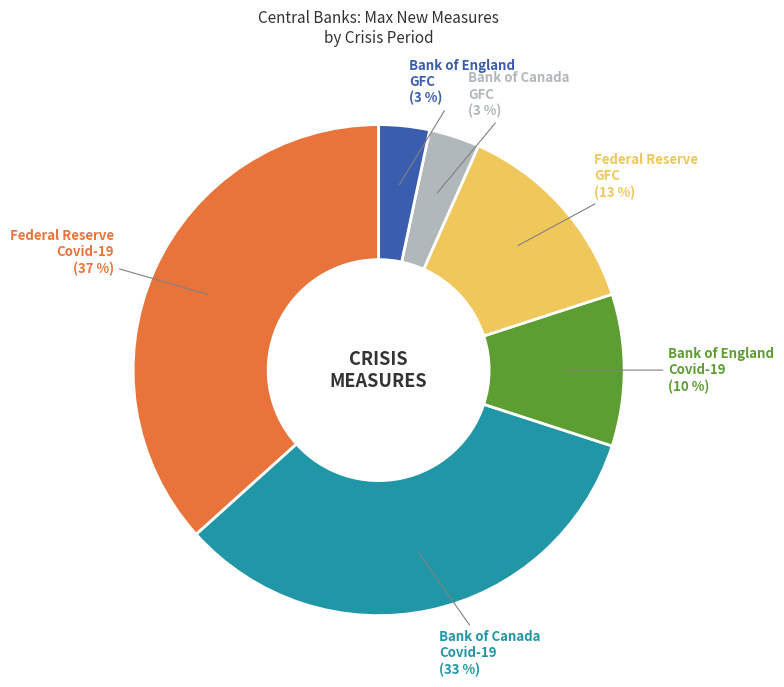

Do Bank of England Covid-19 and Bank of Canada GFC together represent more than half of the pie?

No